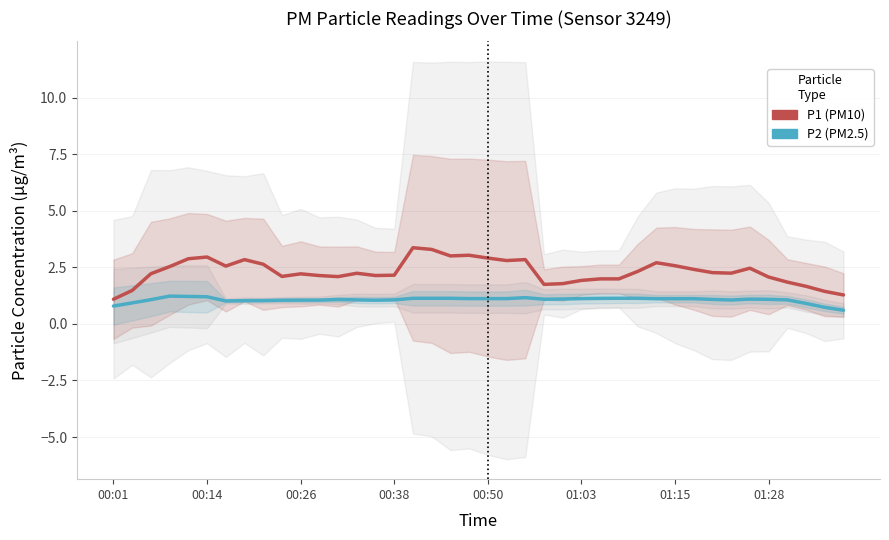

What is the difference between the maximum and second lowest values in the P2 series?

0.5